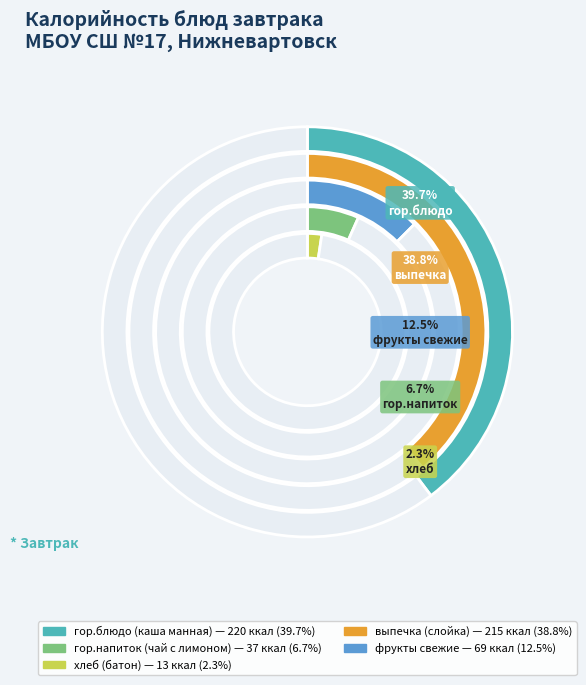

Combined, what portion of the pie is фрукты свежие and гор.блюдо (каша манная)?

52.2%